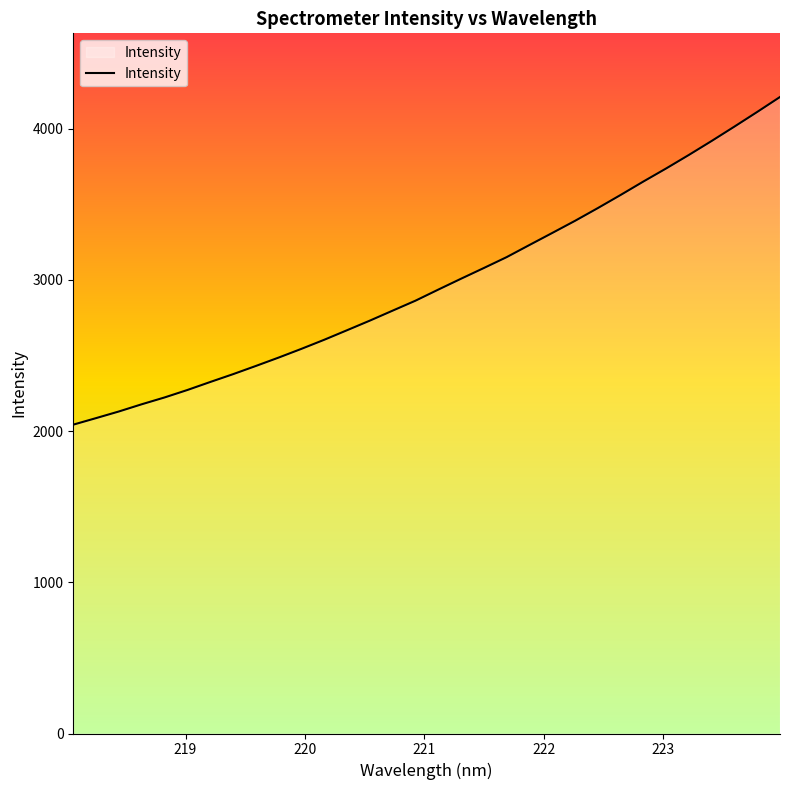

What is the difference between the maximum and minimum values?

2166.8